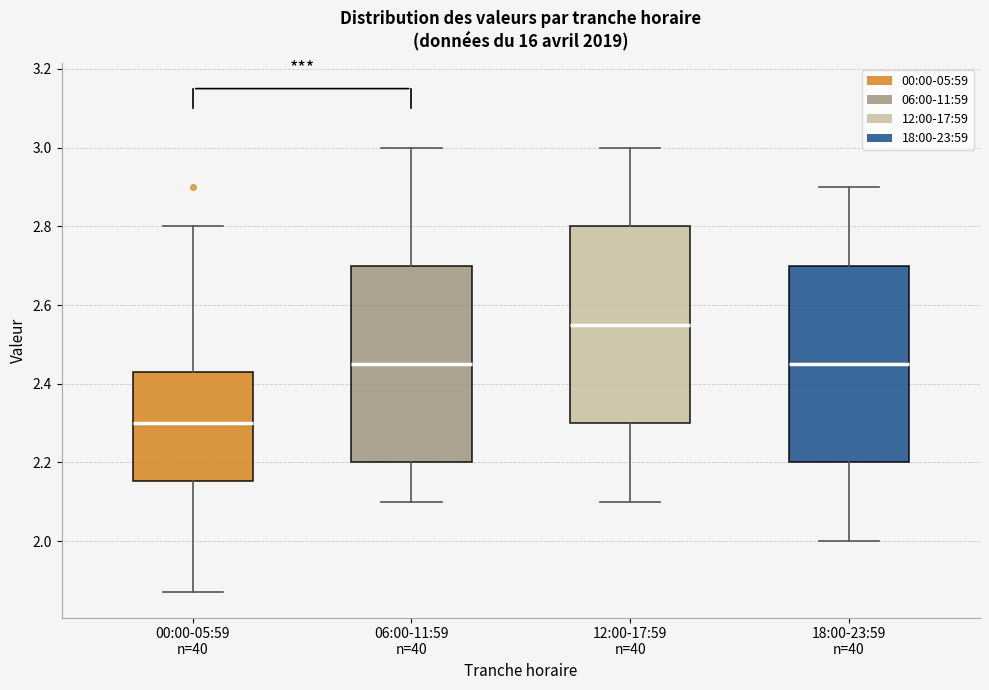

Where does the lower whisker of the box for 12:00-17:59 n=40 end on the y-axis? The values are not printed on the chart, so give them approximately, as read against the axis.

2.10